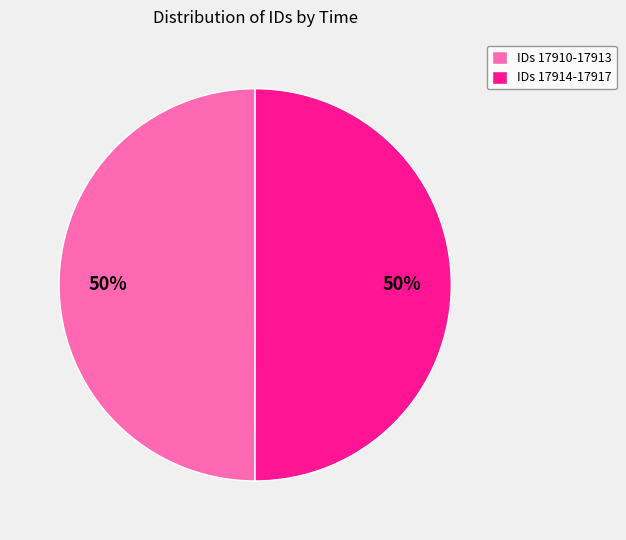

To the nearest percent, what is the average slice percentage?

50%